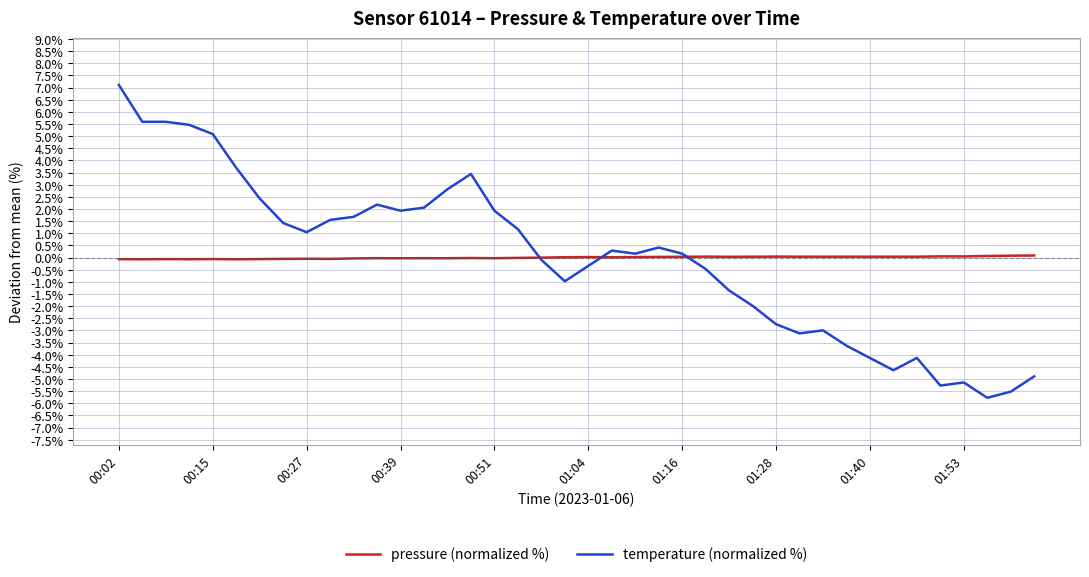

What is the greatest value displayed?

7.1